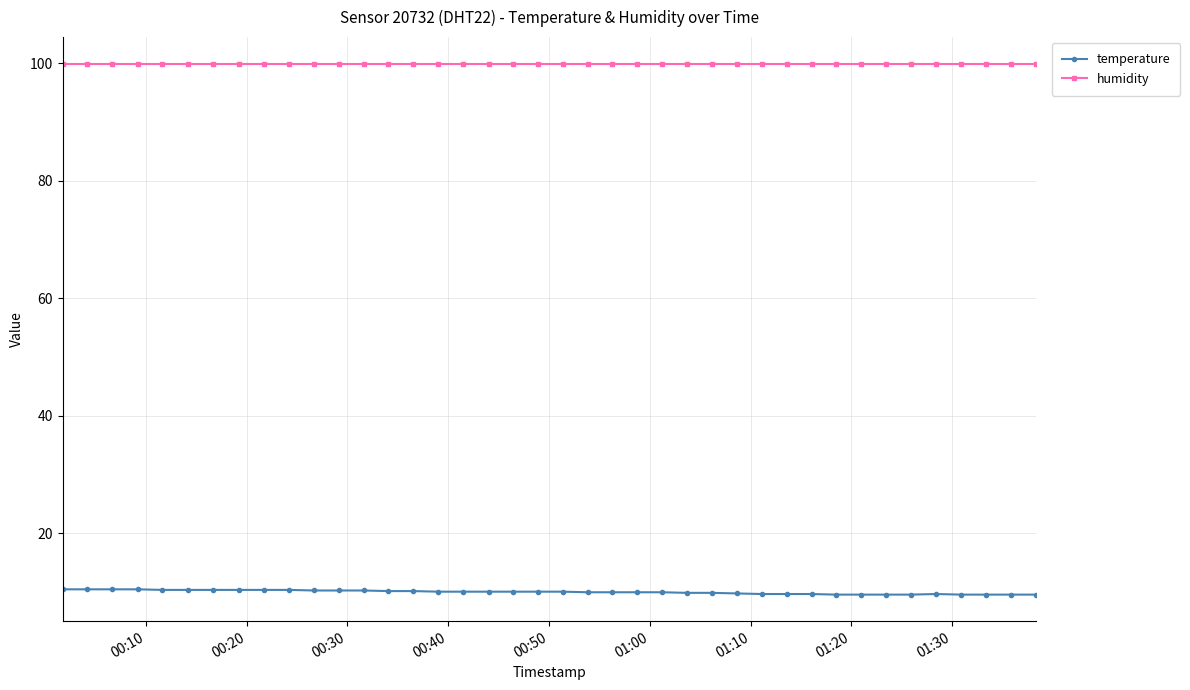

True or false: humidity and temperature cross at least once.

False